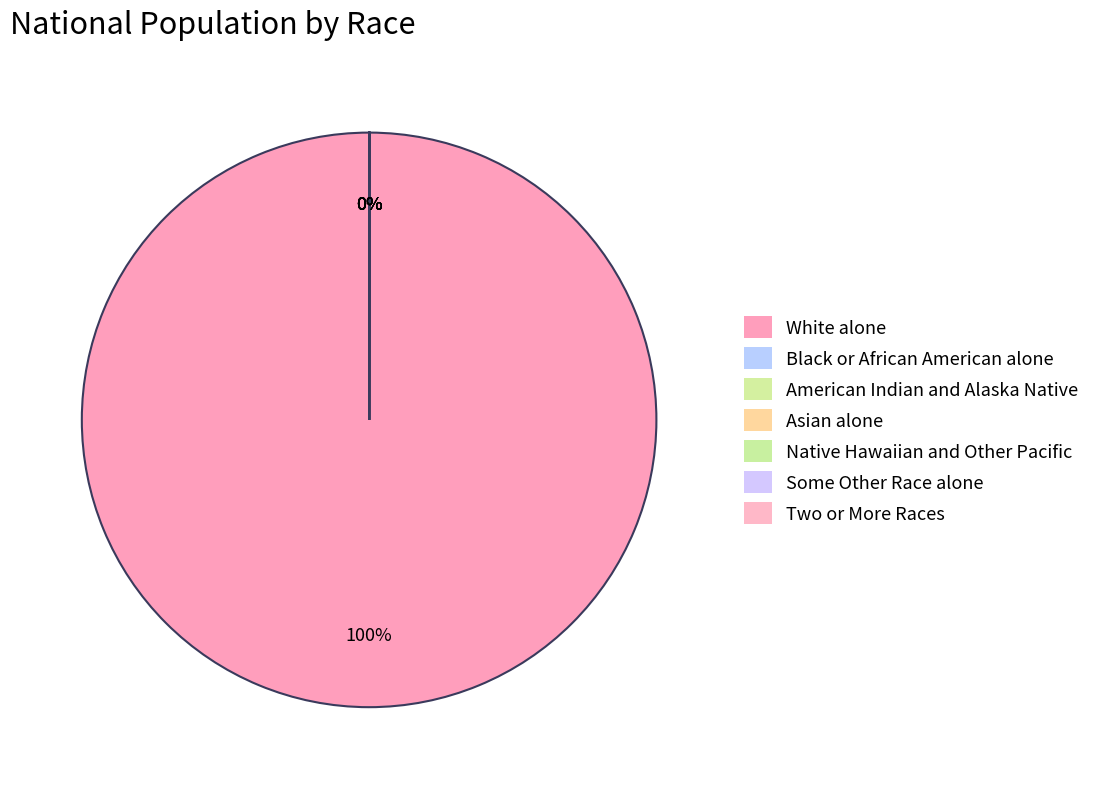

What is the change in value from Black or African American alone to Native Hawaiian and Other Pacific?

-38389306